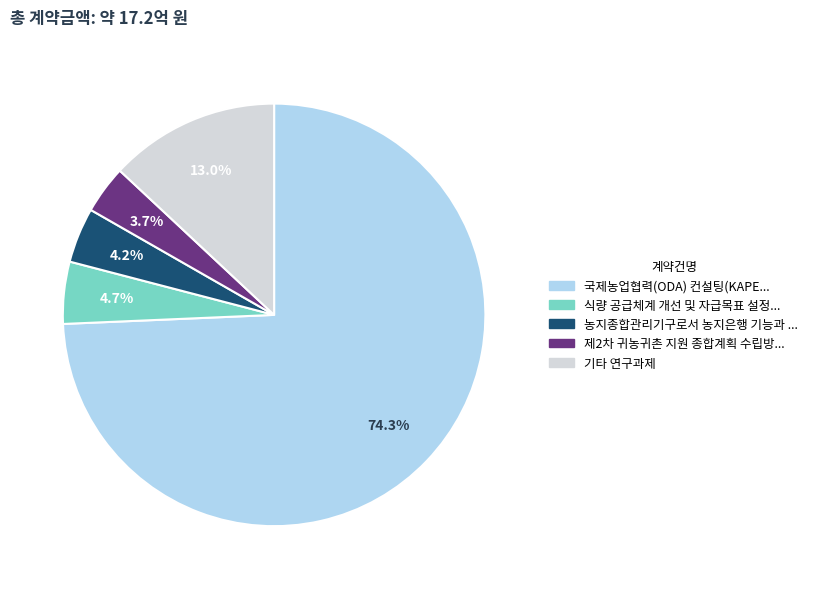

Is there a majority slice in this chart?

Yes